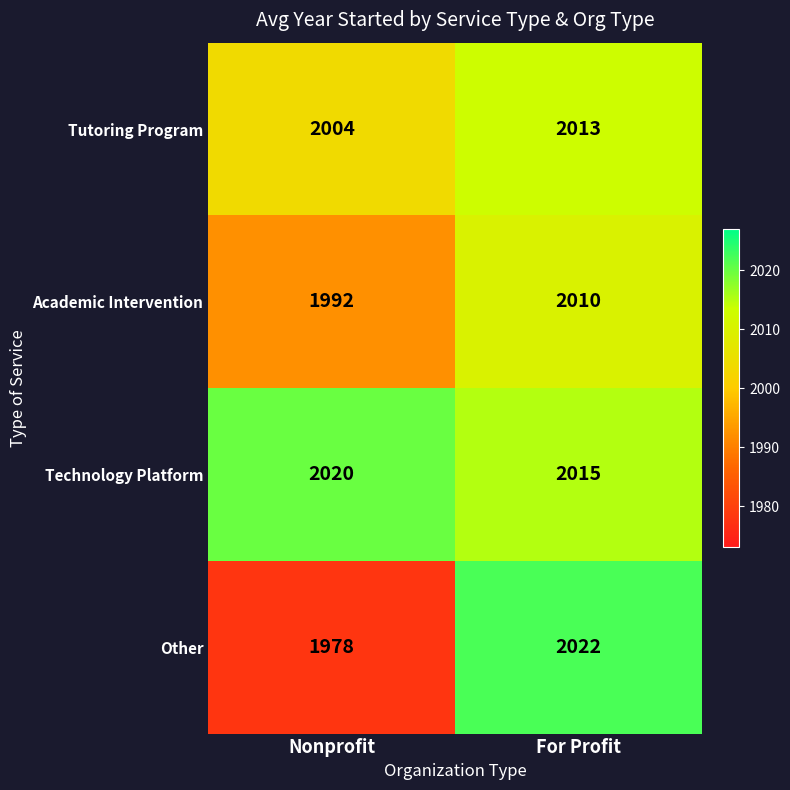

How many values in the Tutoring Program series are below 2013?

1